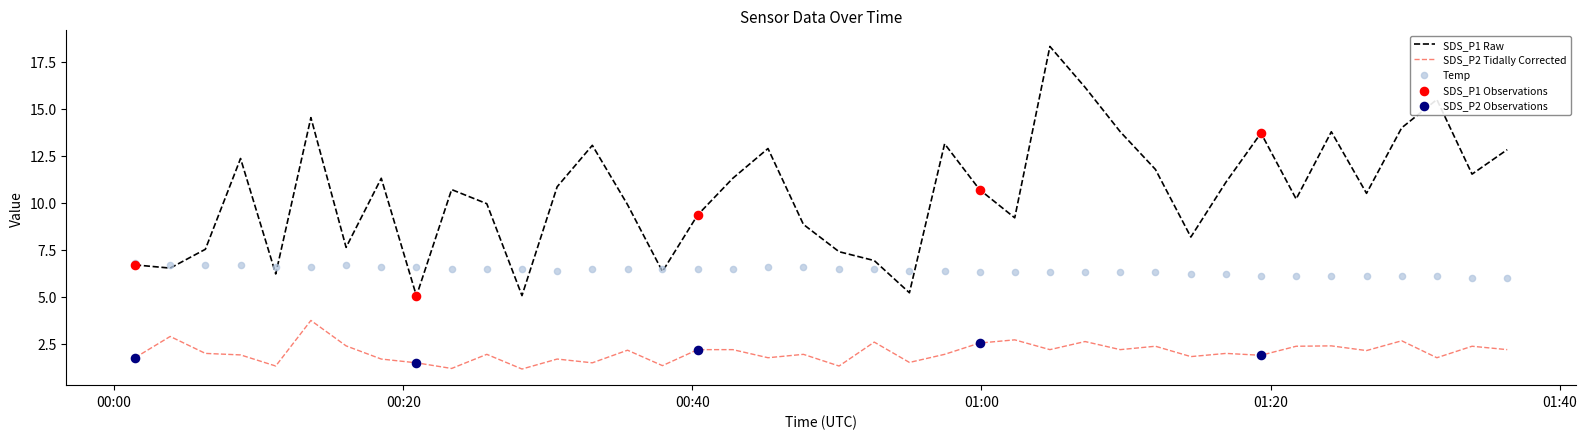

Which series has the largest Y range (max minus min)?

SDS_P1